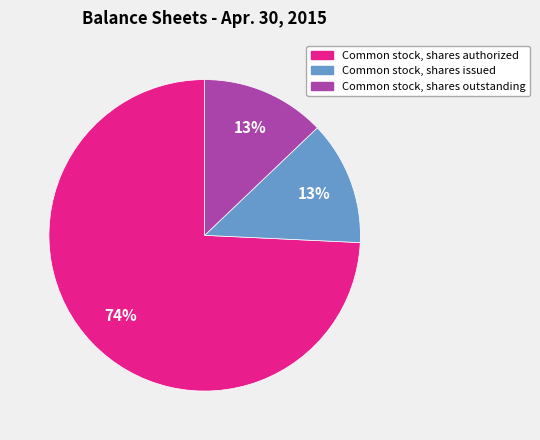

Combined, do Common stock, shares authorized and Common stock, shares issued account for over 50%?

Yes